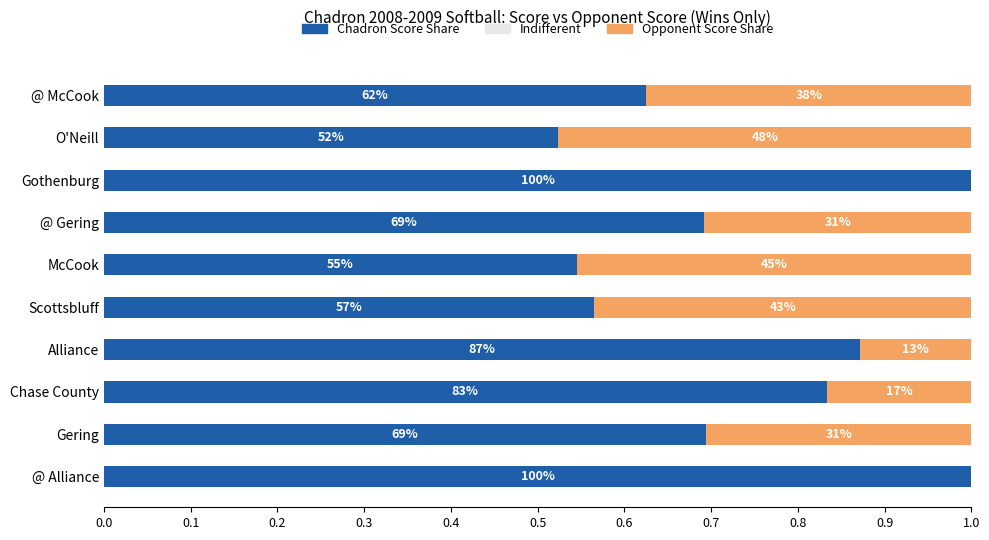

What are all the series names shown in the legend?

Chadron Score Share, Indifferent, Opponent Score Share